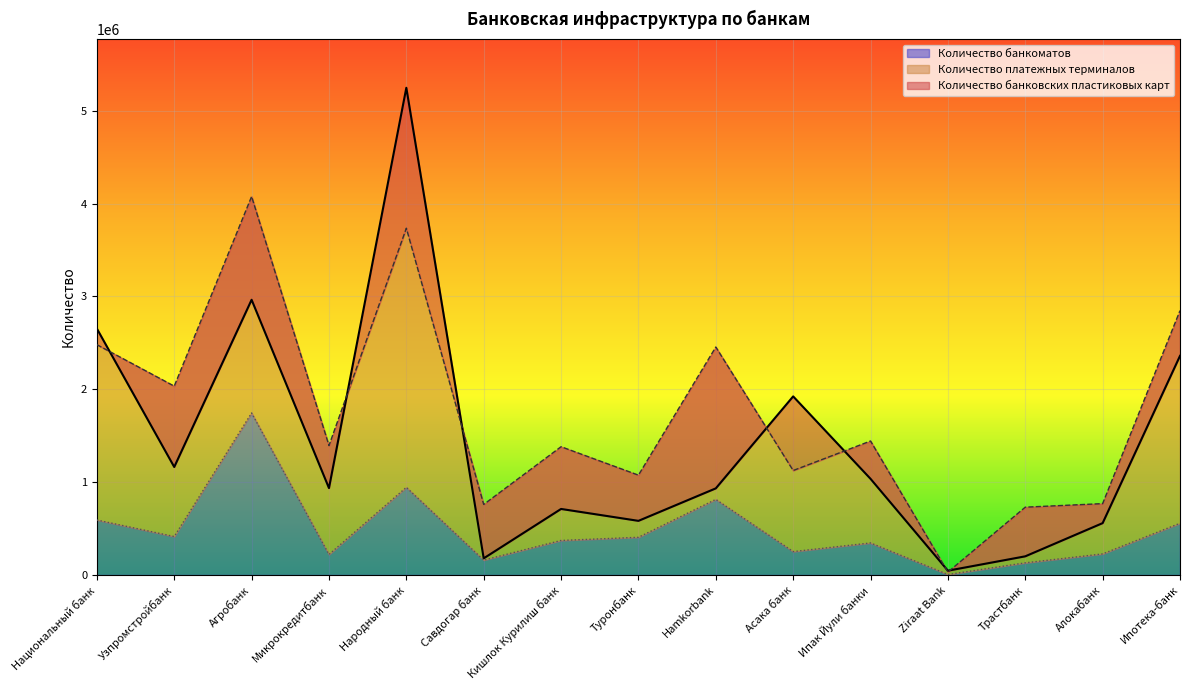

The Количество банкоматов series shows 252000 at Асака банк. True or false?

True